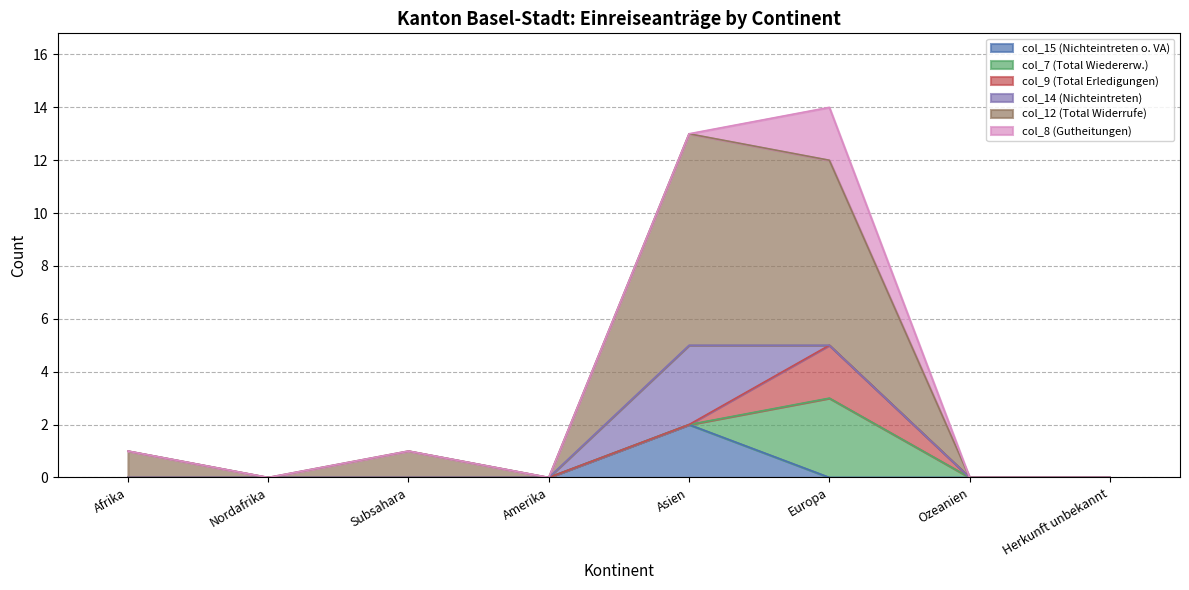

True or false: col_7 (Total Wiedererw.) and col_14 (Nichteintreten) intersect in this chart.

True